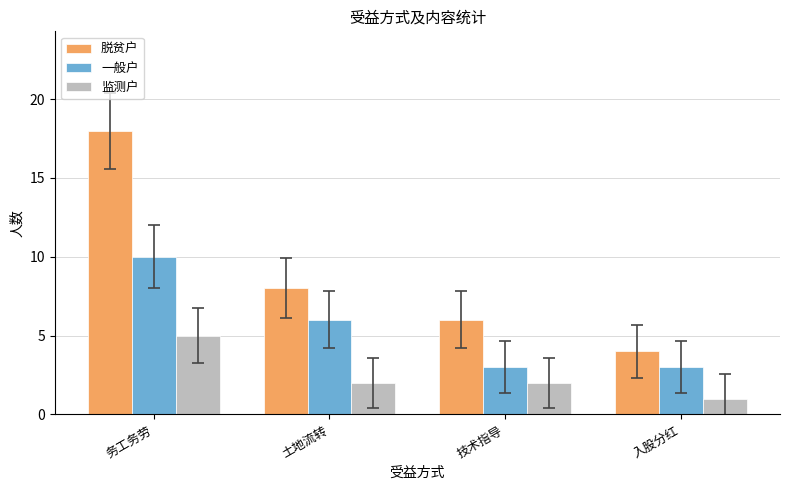

What is the maximum value shown in the chart?

18